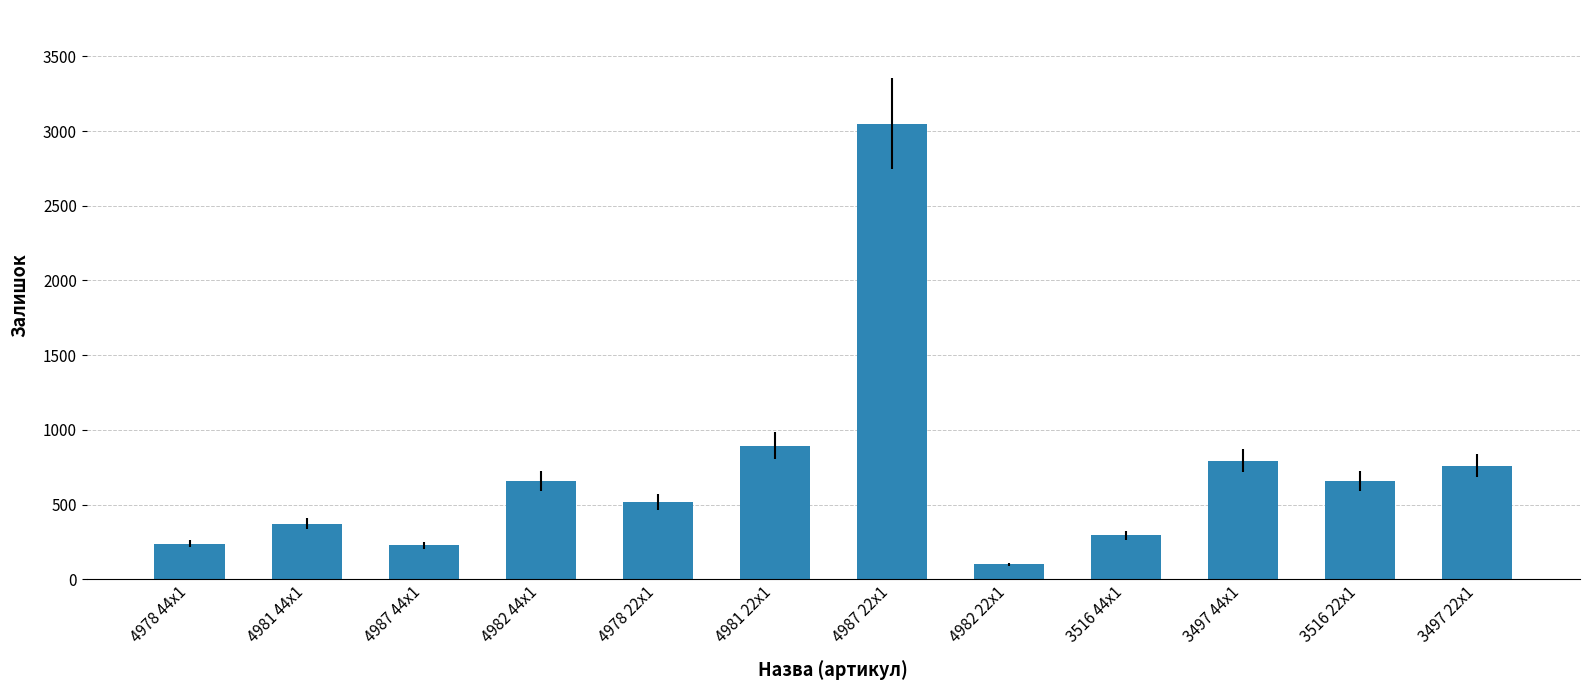

Read the value at 4978 22x1.

518